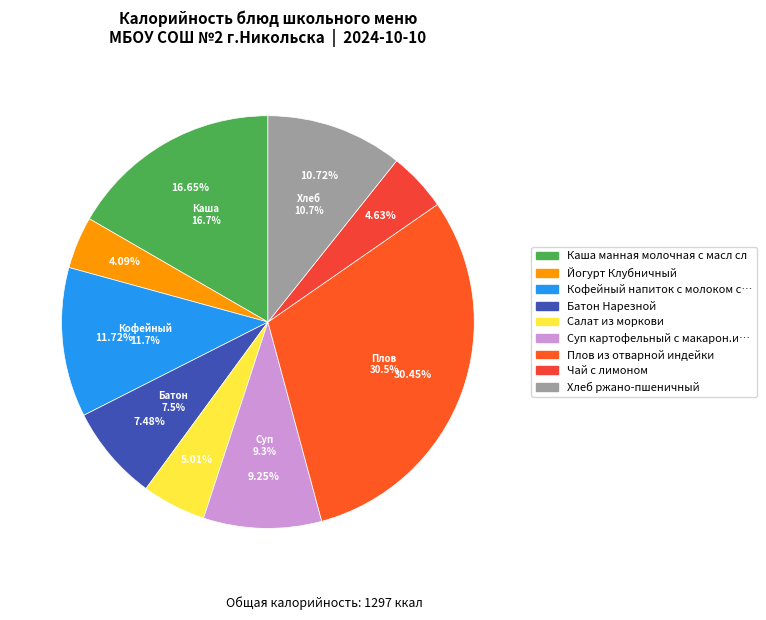

To the nearest percent, what is the combined percentage of Хлеб ржано-пшеничный and Каша манная молочная с масл сл?

27%